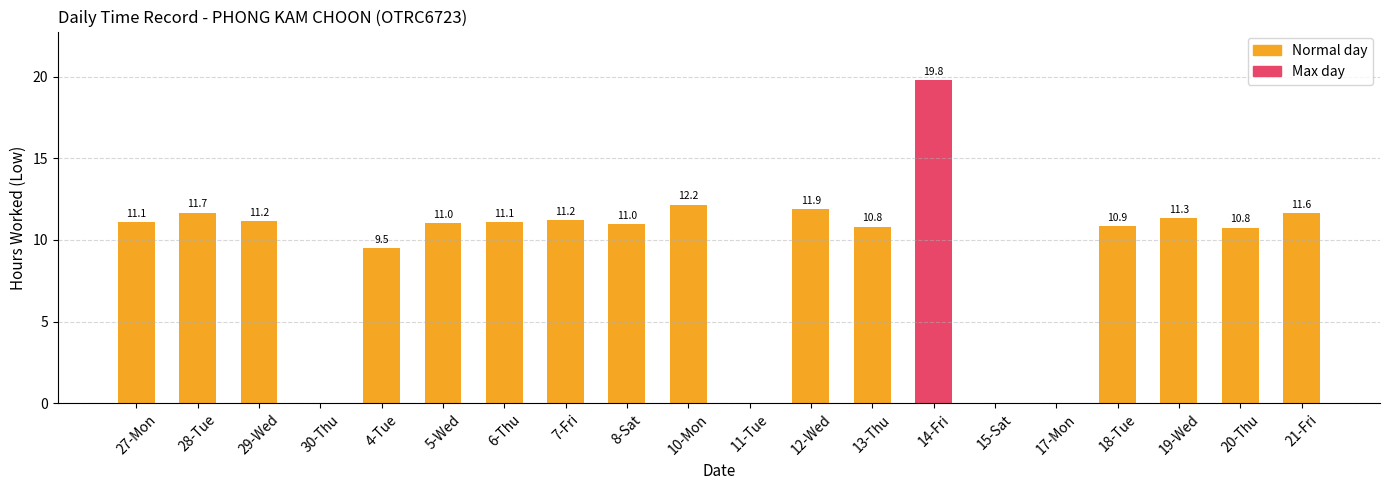

True or false: the data shows 11.6 at 21-Fri.

True